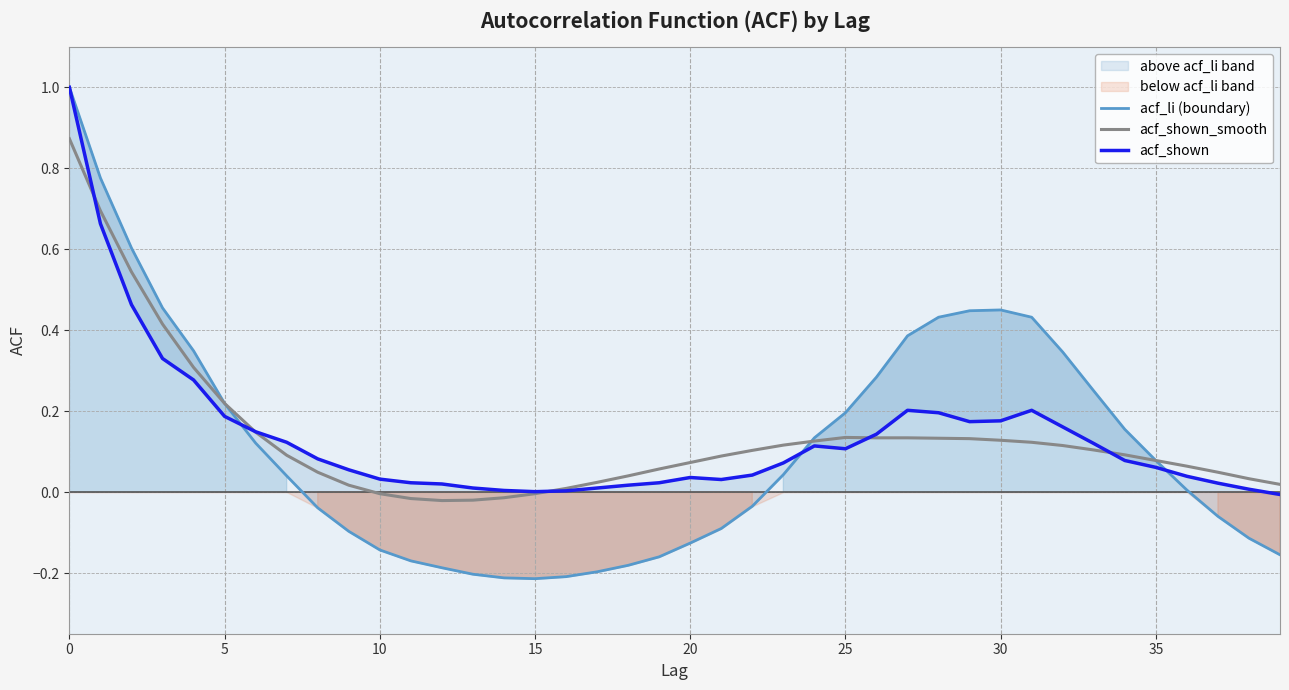

True or false: acf_shown_smooth has a value of 0.0 at 20.

False